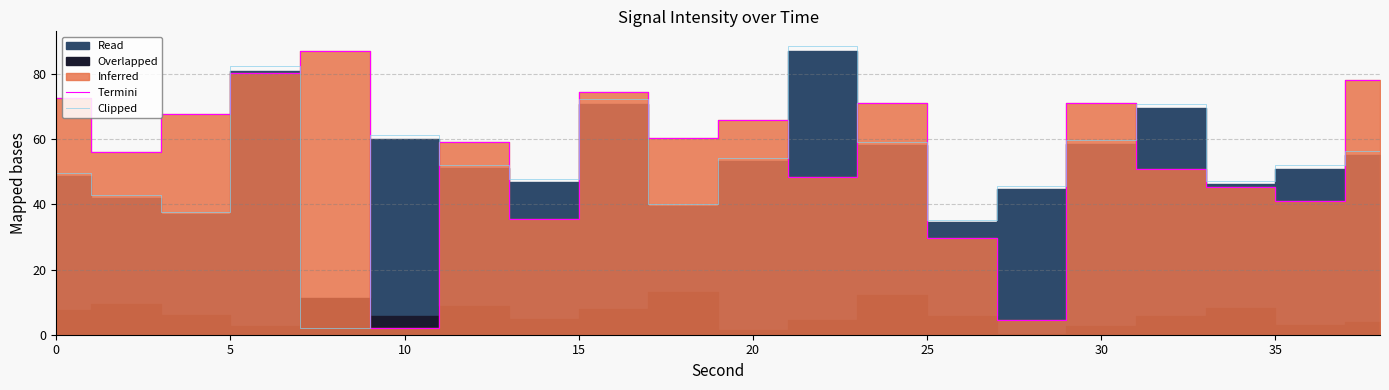

True or false: Termini and Clipped intersect in this chart.

True